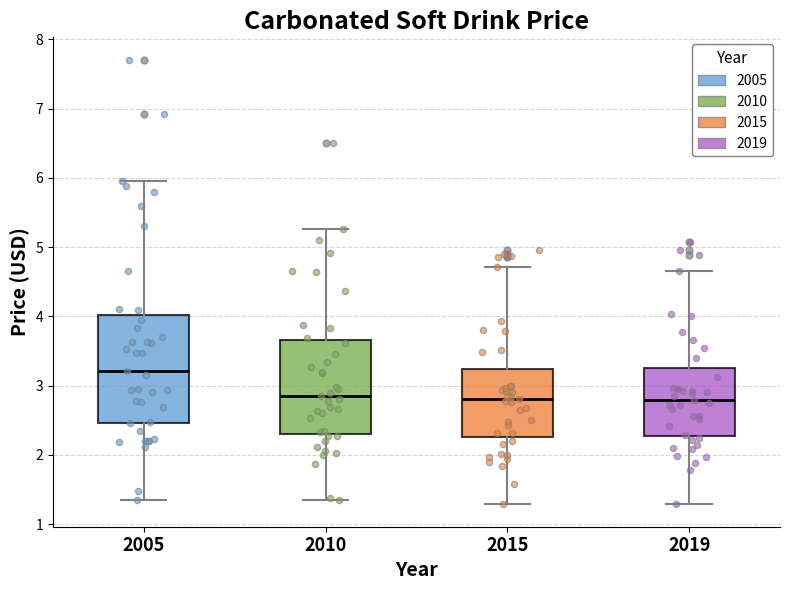

Comparing the boxes themselves (not the whiskers), which one is the tallest?

2005